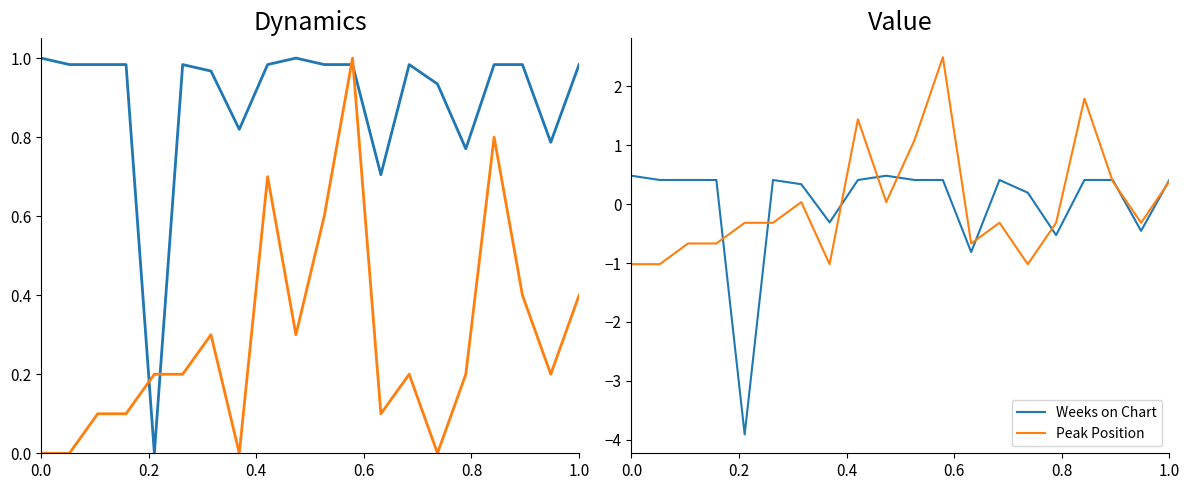

At how many categories does at least one series exceed -1?

20